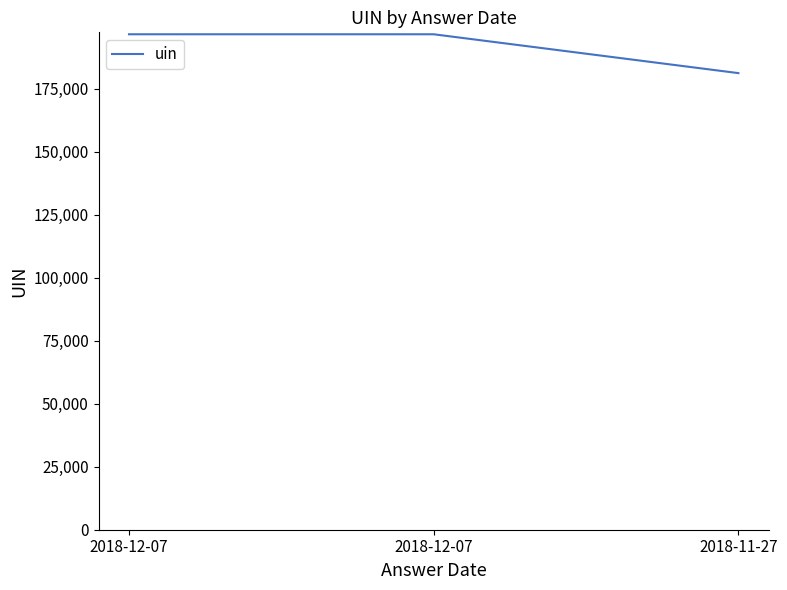

Approximately how many times larger is the value at 2018-11-27 compared to 2018-12-07?

0.9